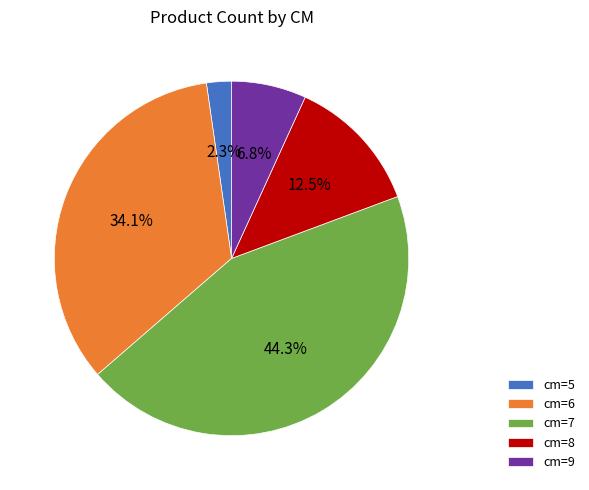

What percentage is NOT represented by cm=5?

97.7%